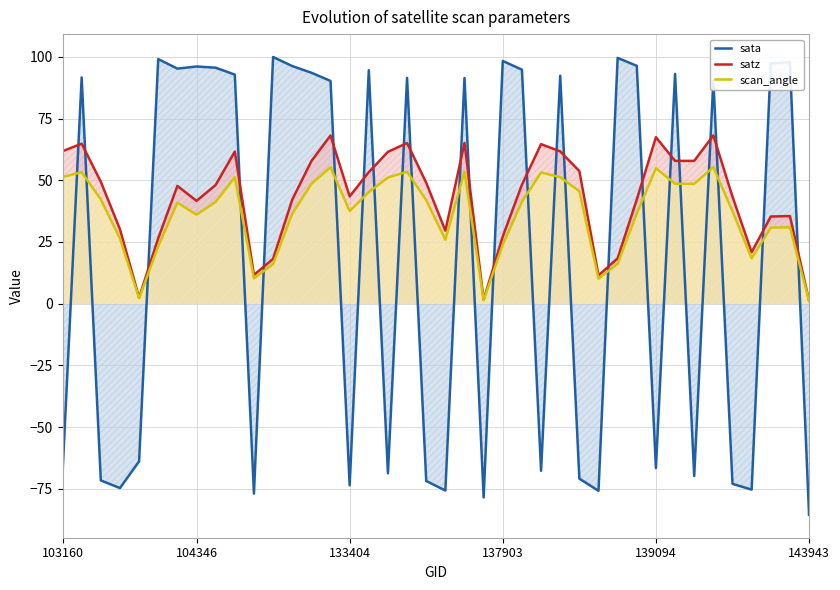

Which series has the largest total across all categories?

satz